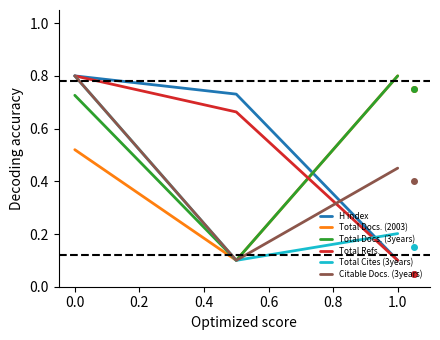

Count the Total Refs. values in the range 0 to 1.

3